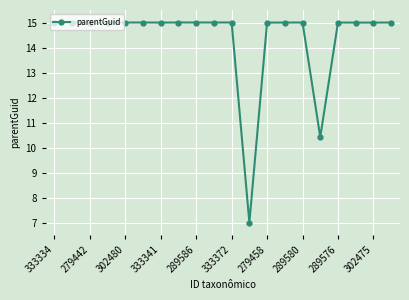

True or false: there are more than 2 points higher than both neighbors.

True